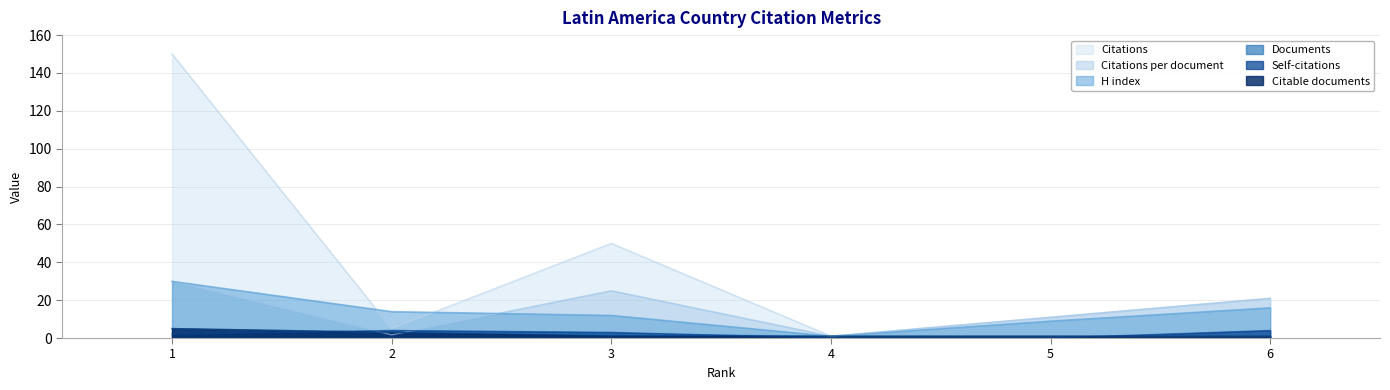

What is the average value of the Citable documents series?

2.0